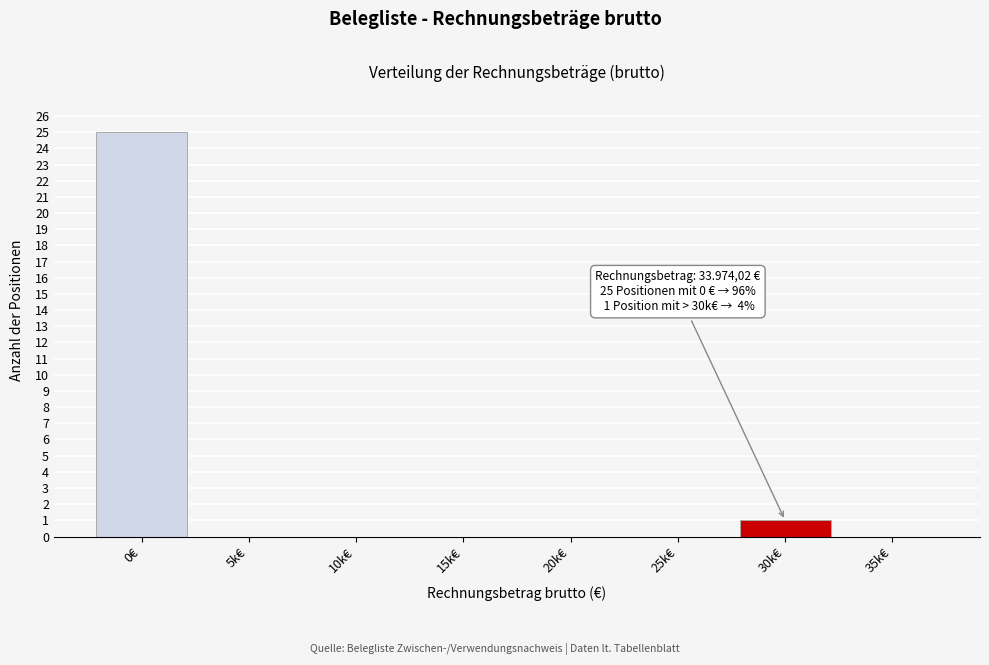

Reading left to right, list all the values displayed in this chart.

0€=25	5k€=0	10k€=0	15k€=0	20k€=0	25k€=0	30k€=1	35k€=0